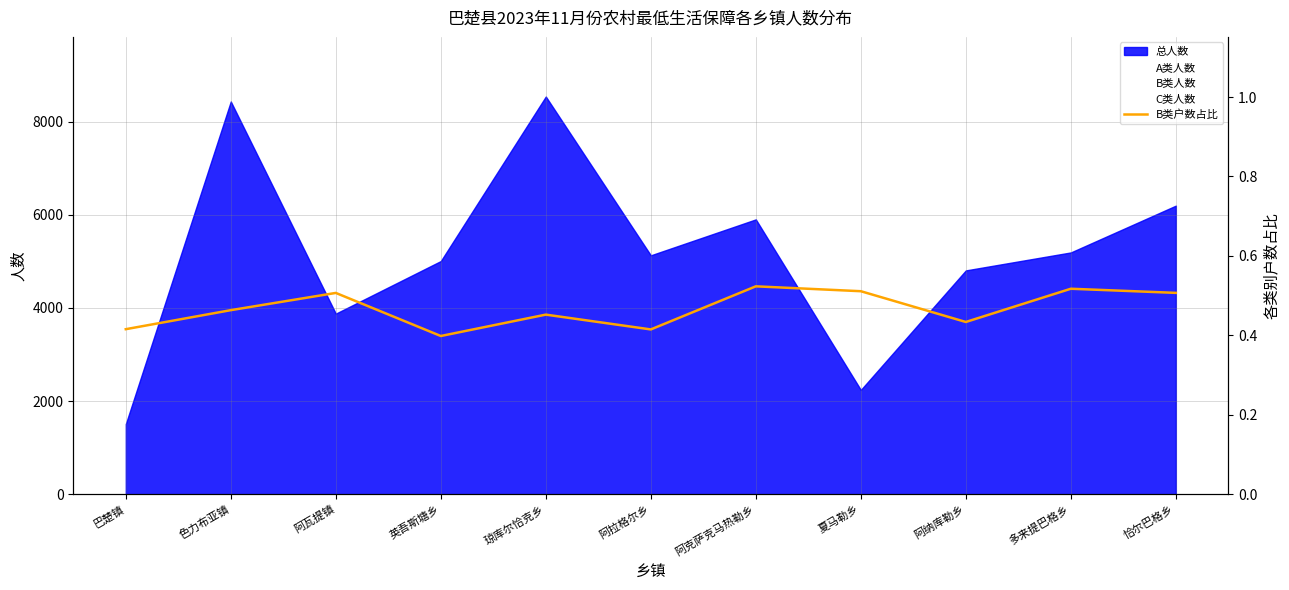

The 总人数 series shows 8434 at 色力布亚镇. True or false?

True